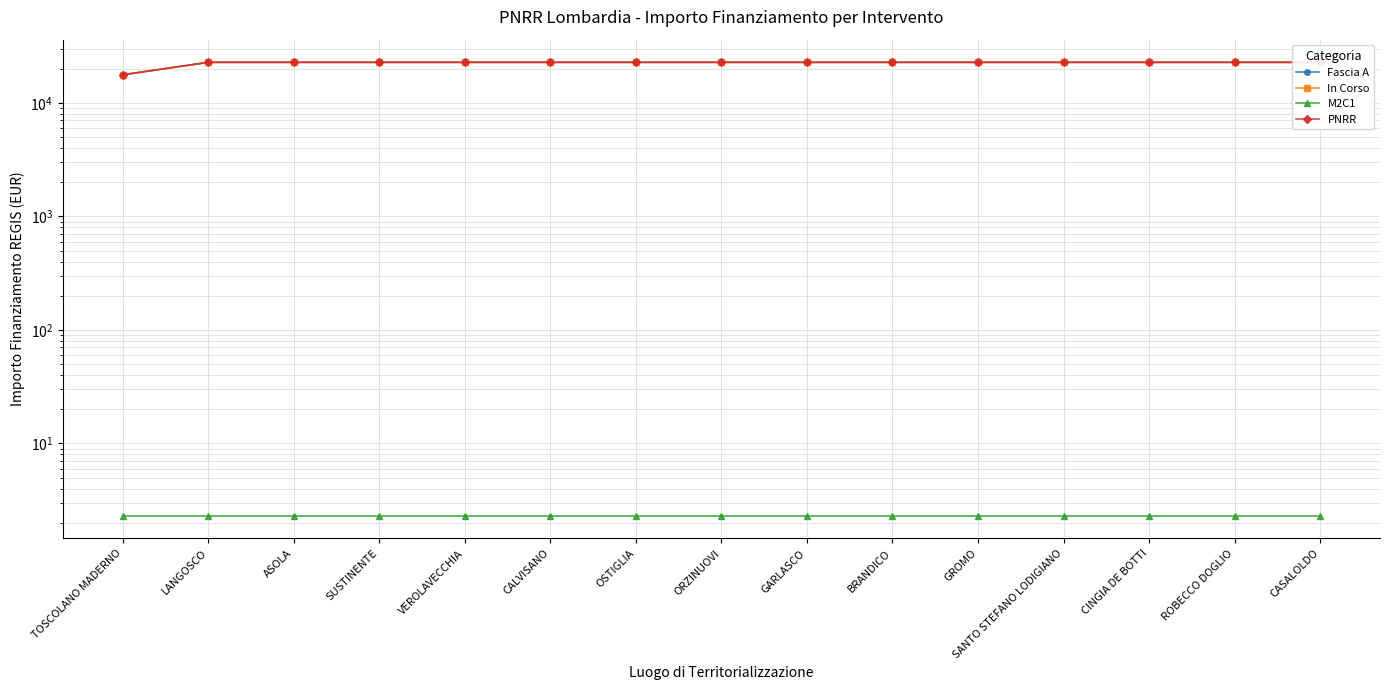

The value of M2C1 at CASALOLDO is 3.2. True or false?

False